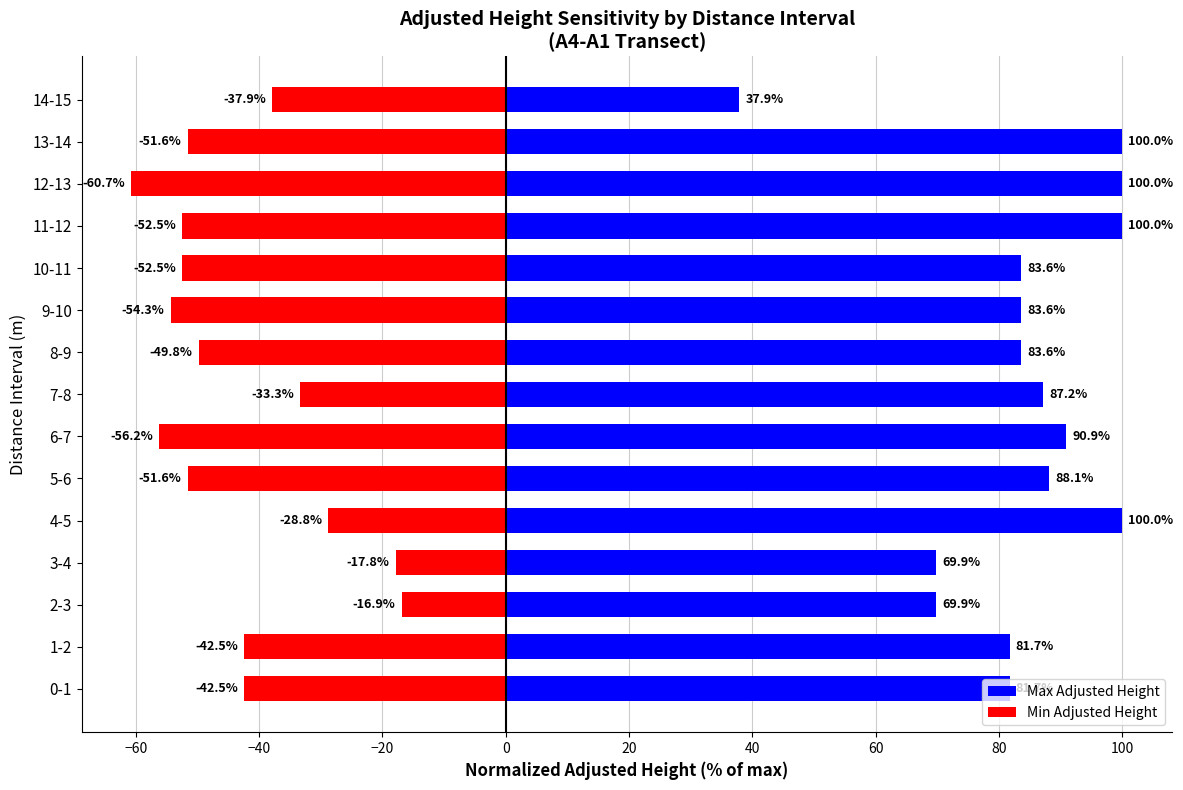

What is the sum of all Min Adjusted Height values?

-648.9